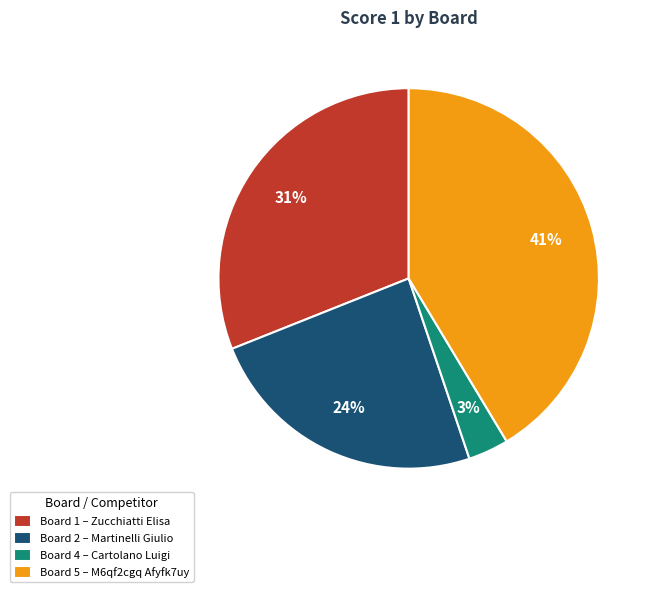

To the nearest percent, what percentage of the pie is Board 2 – Martinelli Giulio?

24%